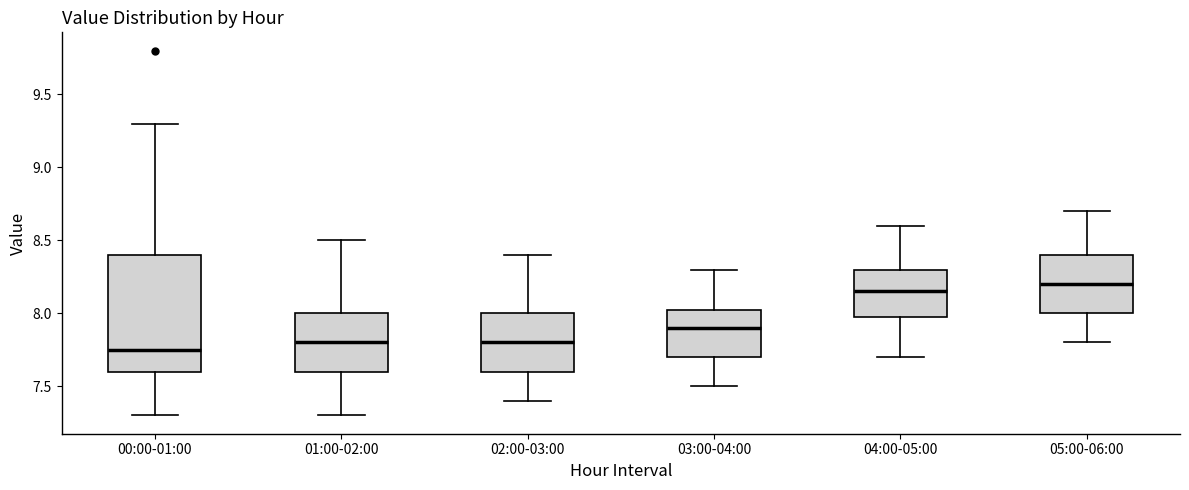

Reading left to right, transcribe this box plot: for each box, give where its median line is, the range the box spans, and where its two whiskers end, as read against the y-axis. The values are not printed on the chart, so give them approximately, as read against the axis.

00:00-01:00: median 7.75, box 7.60 to 8.40, whiskers 7.30 to 9.30
01:00-02:00: median 7.80, box 7.60 to 8.00, whiskers 7.30 to 8.50
02:00-03:00: median 7.80, box 7.60 to 8.00, whiskers 7.40 to 8.40
03:00-04:00: median 7.90, box 7.70 to 8.05, whiskers 7.50 to 8.30
04:00-05:00: median 8.15, box 8.00 to 8.30, whiskers 7.70 to 8.60
05:00-06:00: median 8.20, box 8.00 to 8.40, whiskers 7.80 to 8.70